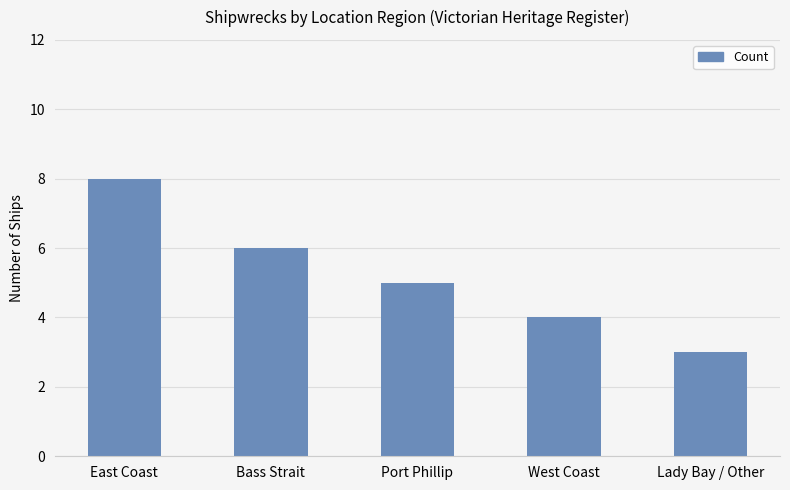

How many bars are there in total?

5